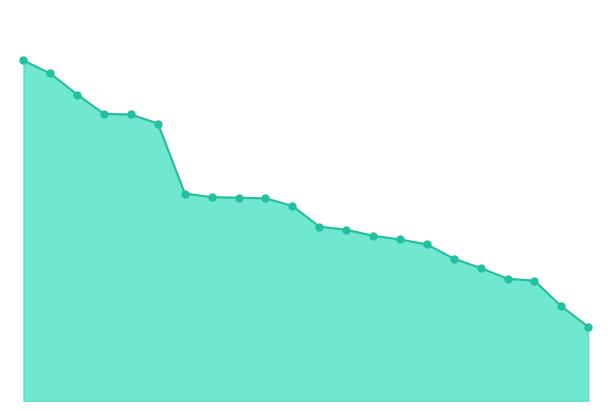

What is the change in value from 0.0 to 10.0?

+1.0